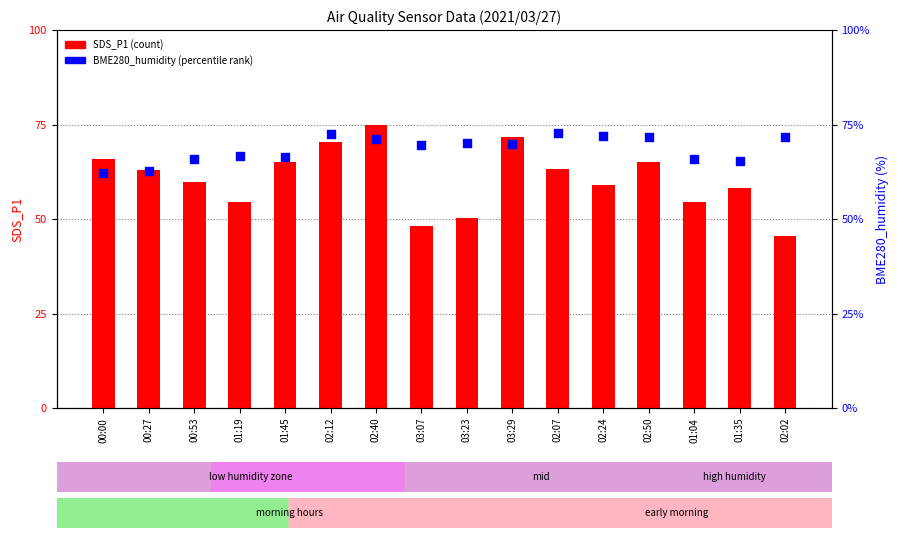

Is the value of BME280_humidity at 01:04 greater than the value of SDS_P1 at 01:19?

Yes